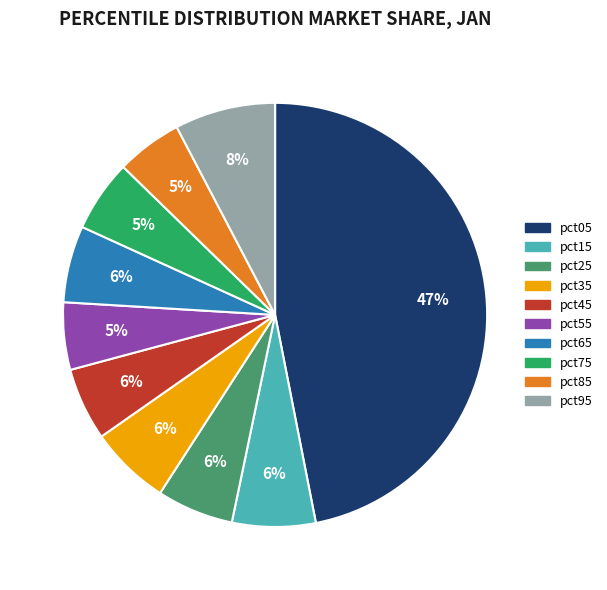

Which has a higher value, pct65 or pct55?

pct65